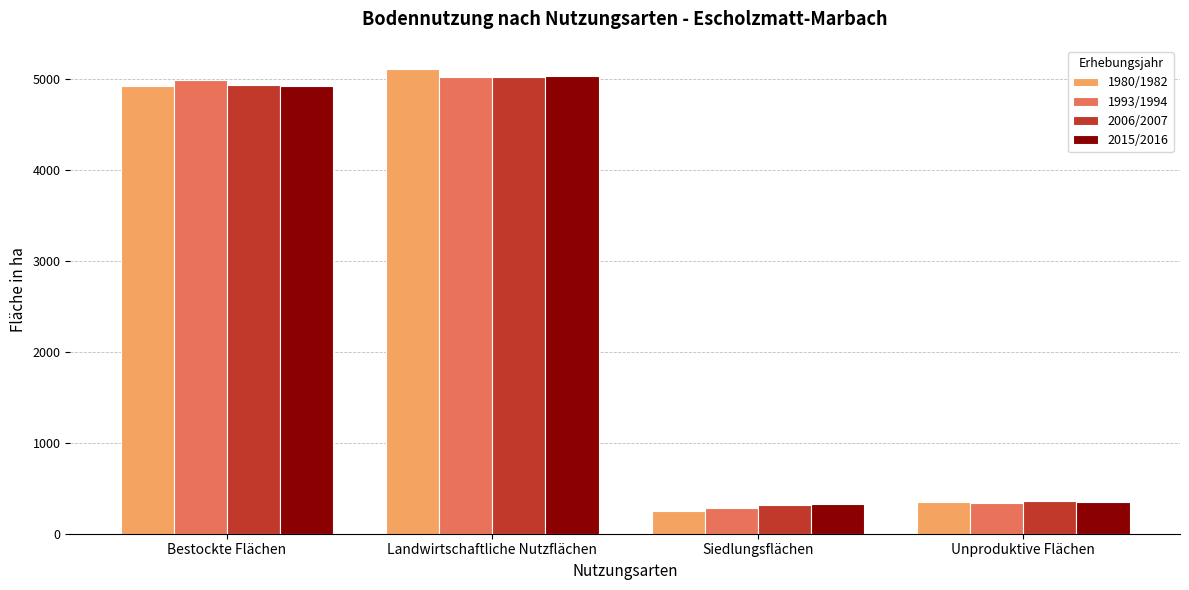

What is the difference between the maximum and minimum values in the 2015/2016 series?

4699